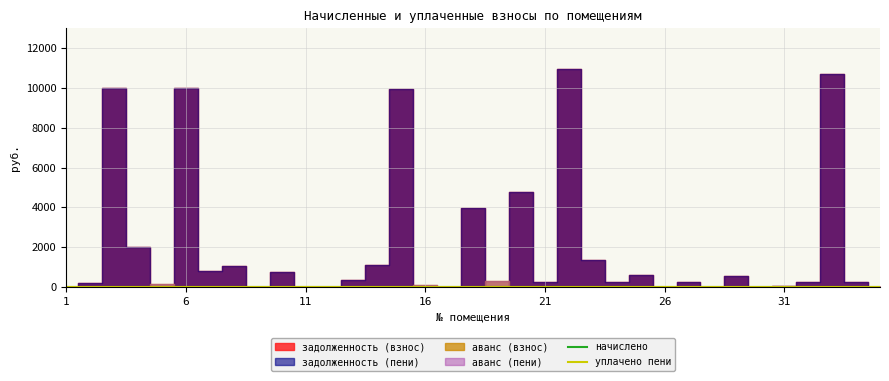

At which category is the sum across all series the highest?

22